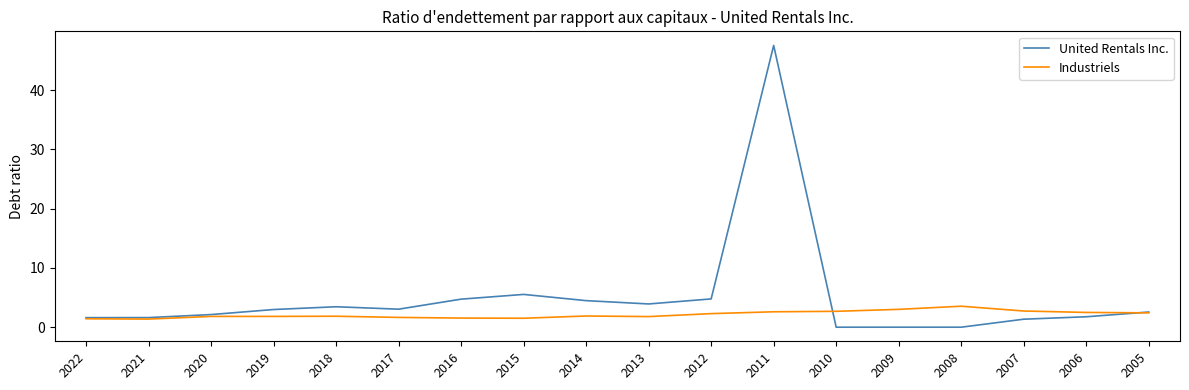

What is the maximum value shown in the chart?

47.5